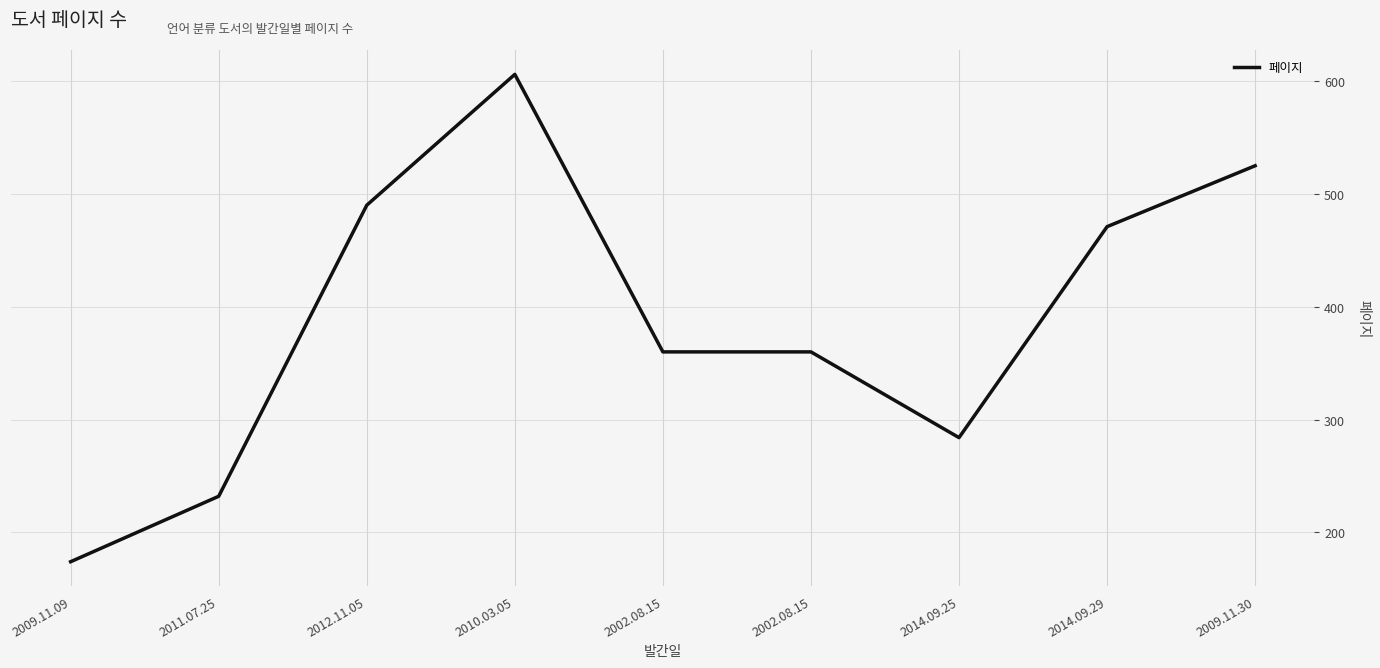

List the labels in order of value, largest first.

2010.03.05, 2009.11.30, 2012.11.05, 2014.09.29, 2002.08.15, 2002.08.15, 2014.09.25, 2011.07.25, 2009.11.09